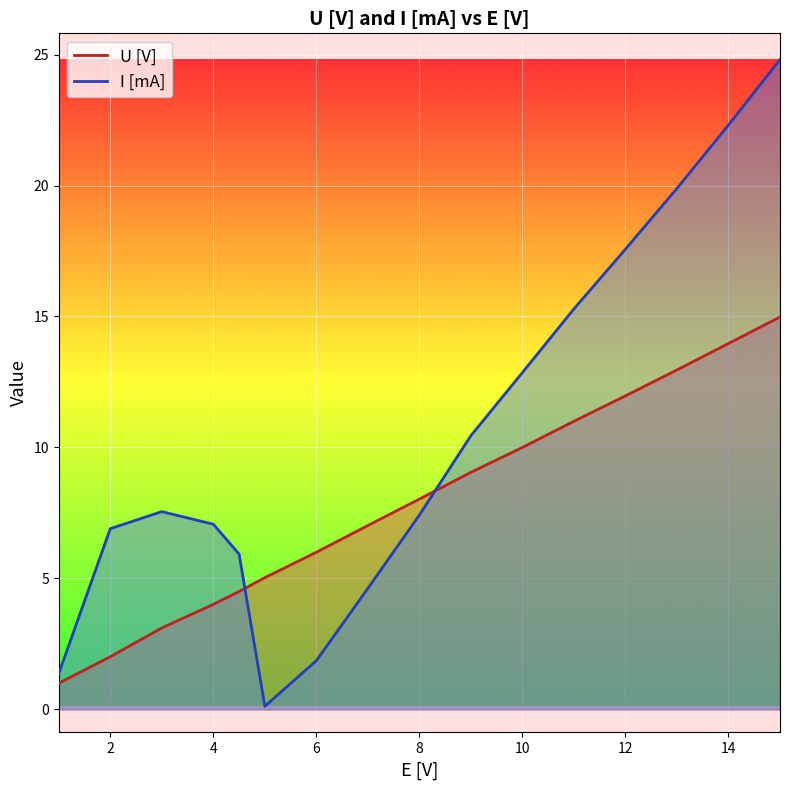

List the labels in order of I value, largest first.

15, 14, 13, 12, 11, 10, 9, 3, 8, 4, 2, 4.5, 7, 6, 1, 5